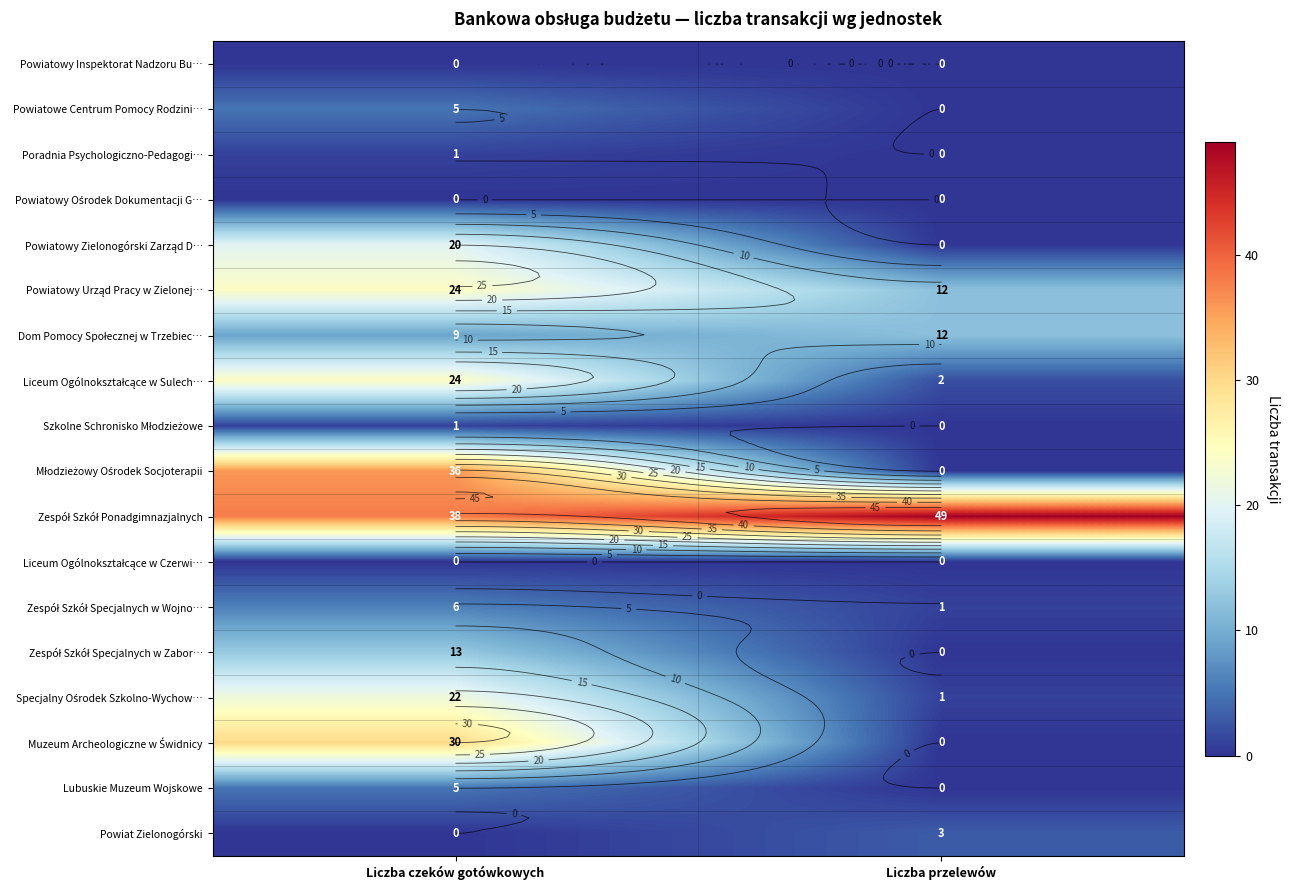

What is the sum of the Dom Pomocy Społecznej w Trzebiec… values at Liczba czeków gotówkowych and Liczba przelewów?

21